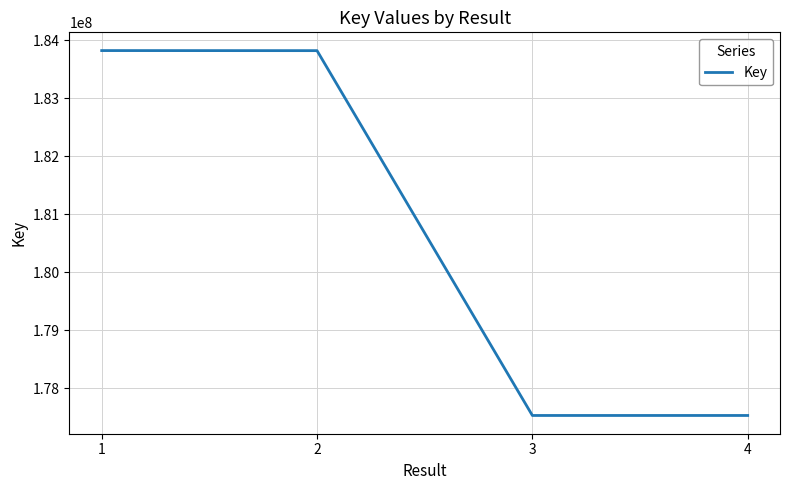

True or false: the data has more than 1 interior local peaks.

False